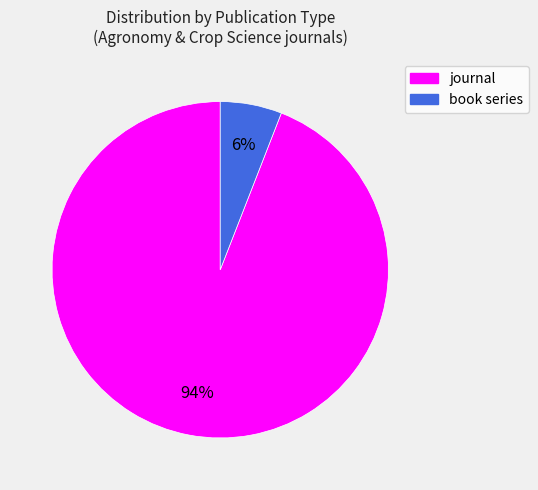

The book series slice represents 6% of the pie. True or false?

True